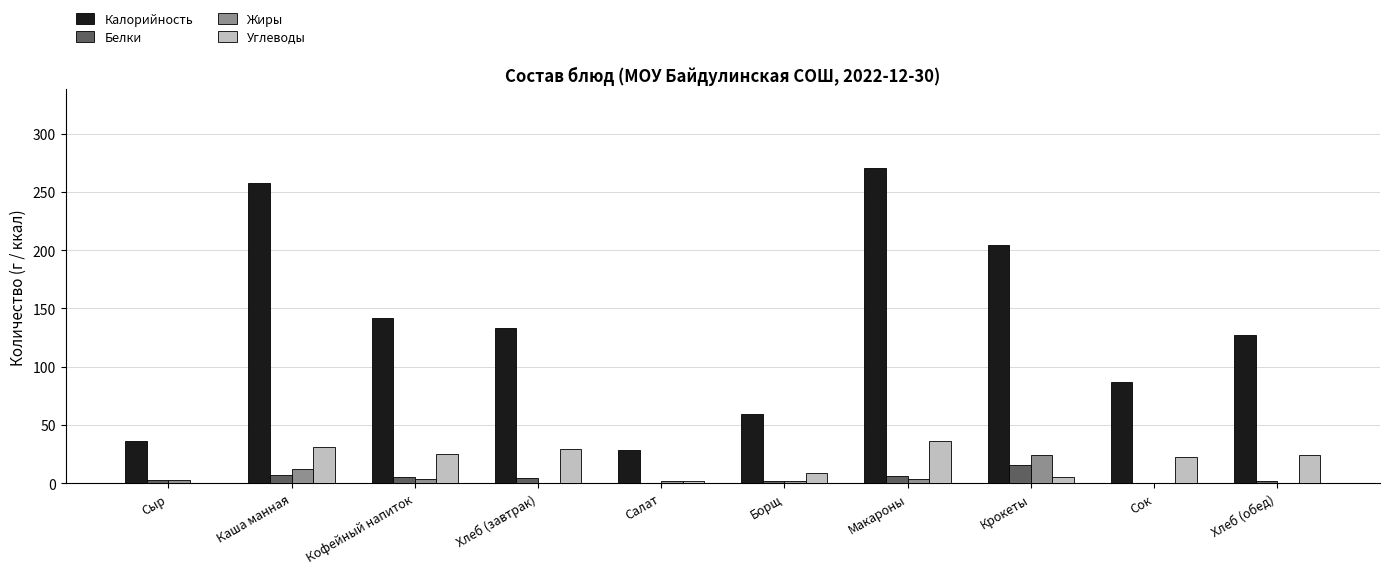

How many distinct data groups are displayed?

4